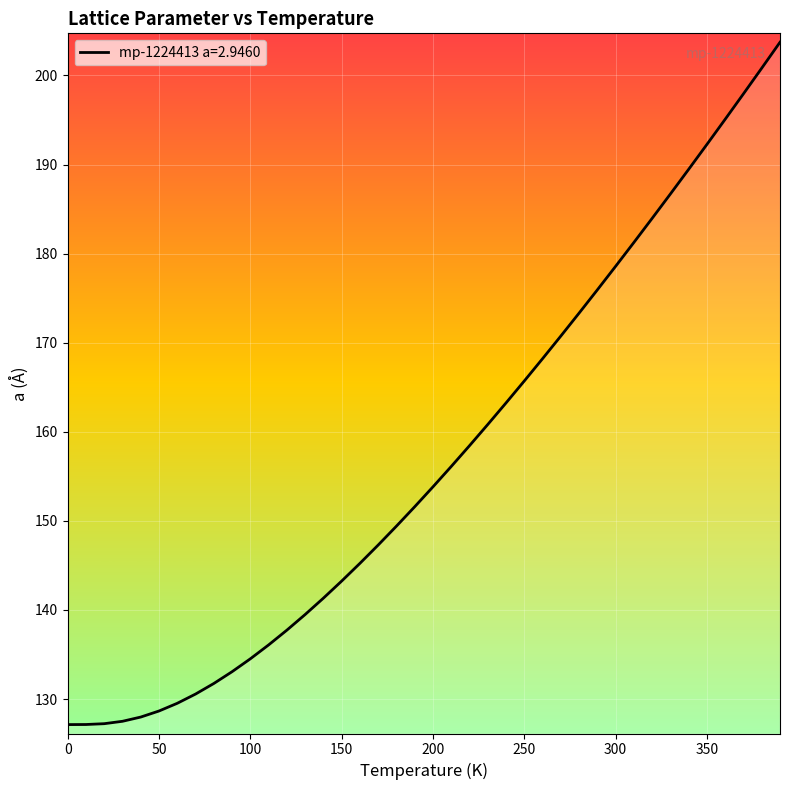

What is the greatest value displayed?

203.7